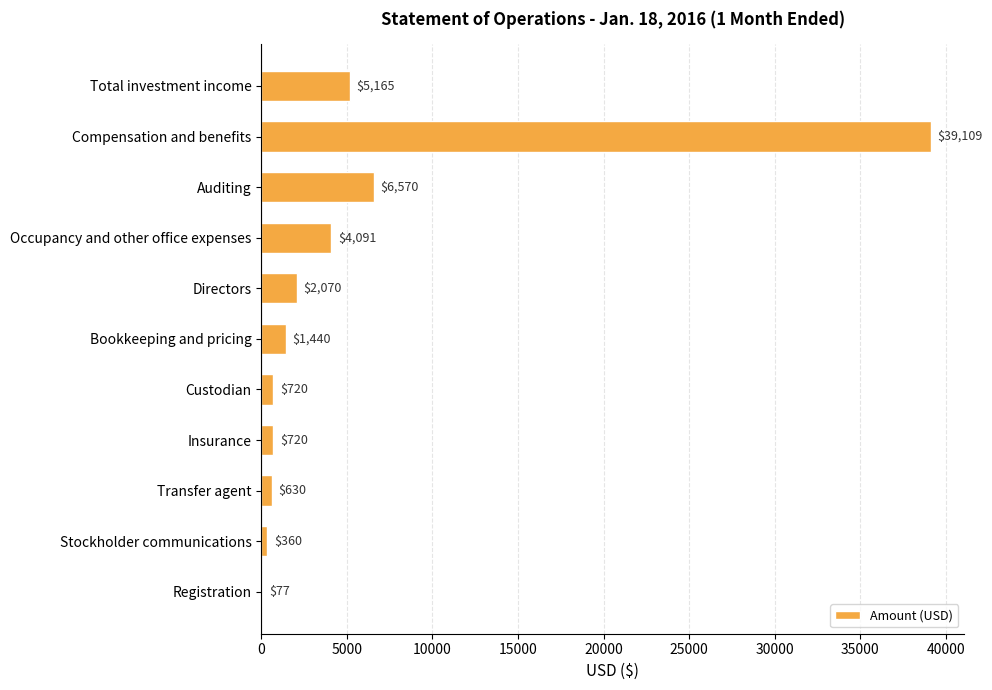

Where is the data nearest to the value 19593?

Auditing